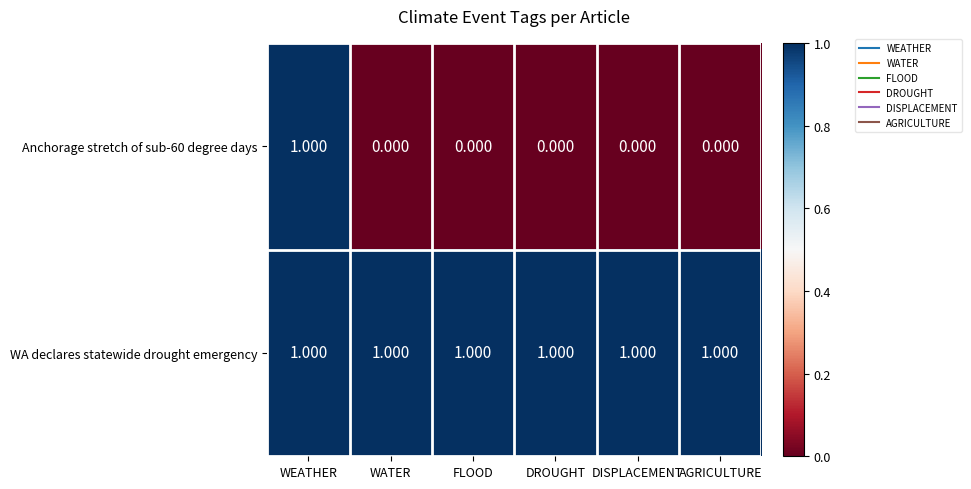

At which category is the sum across all series the highest?

WEATHER